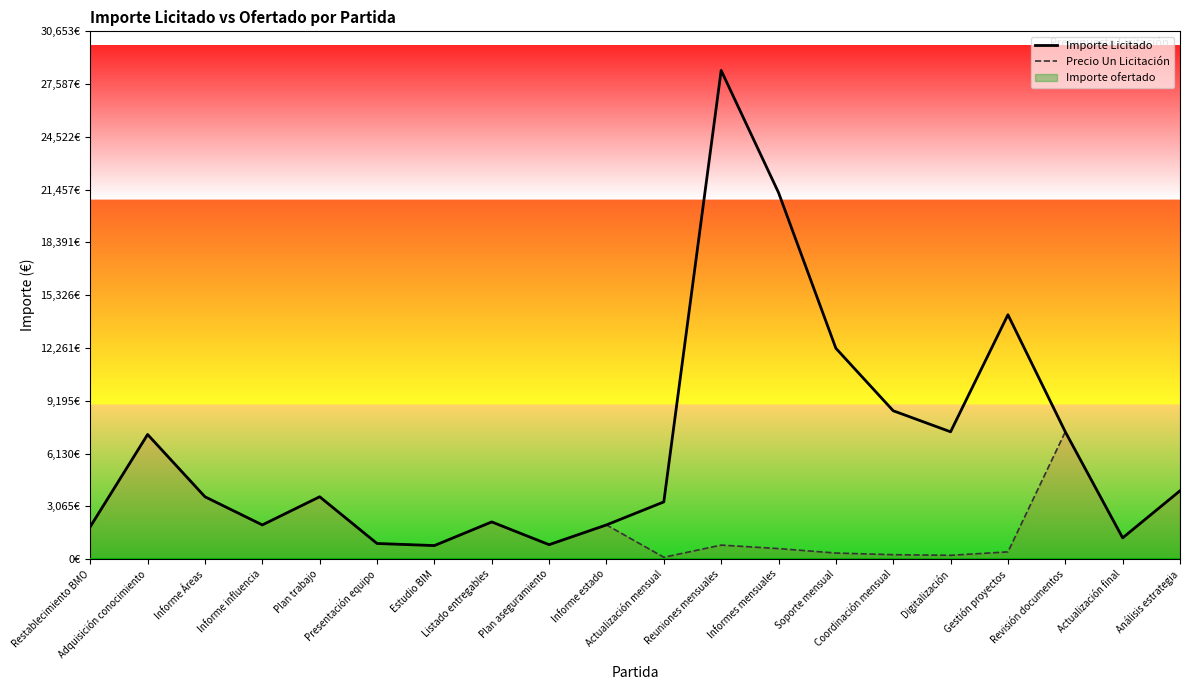

Rank the series by their maximum value, from lowest to highest.

Precio Un Licitación, Importe Licitado